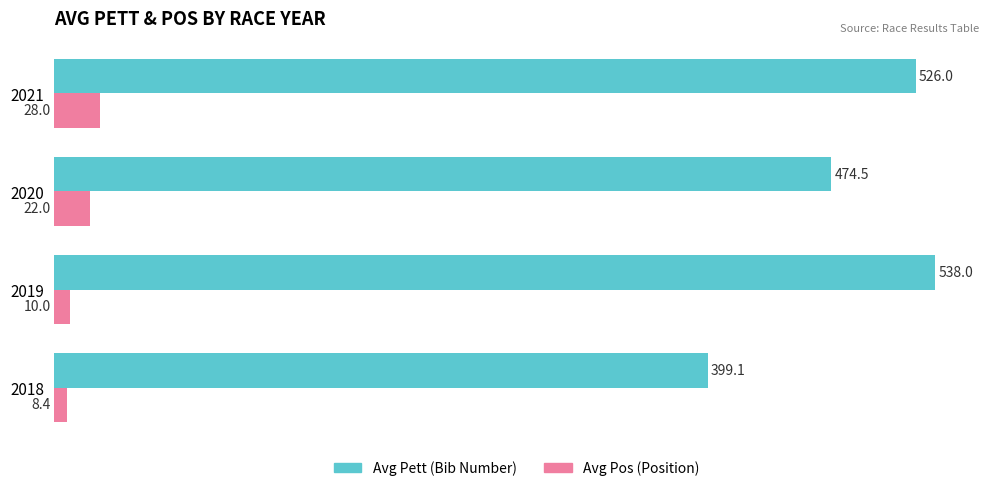

What is the spread (max minus min) of values at 2021?

498.0